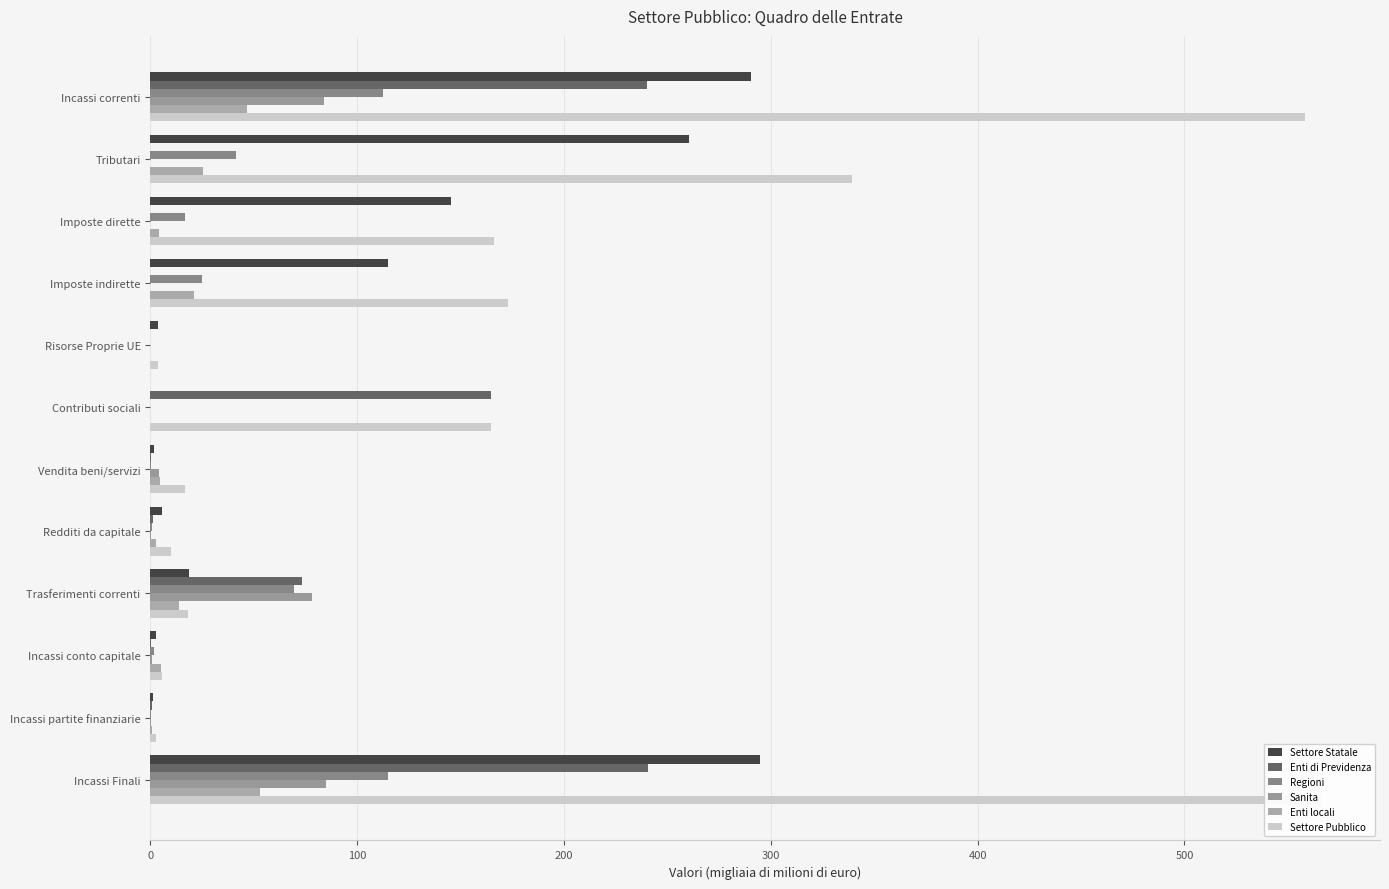

What is the sum of all Settore Statale values?

1140.0